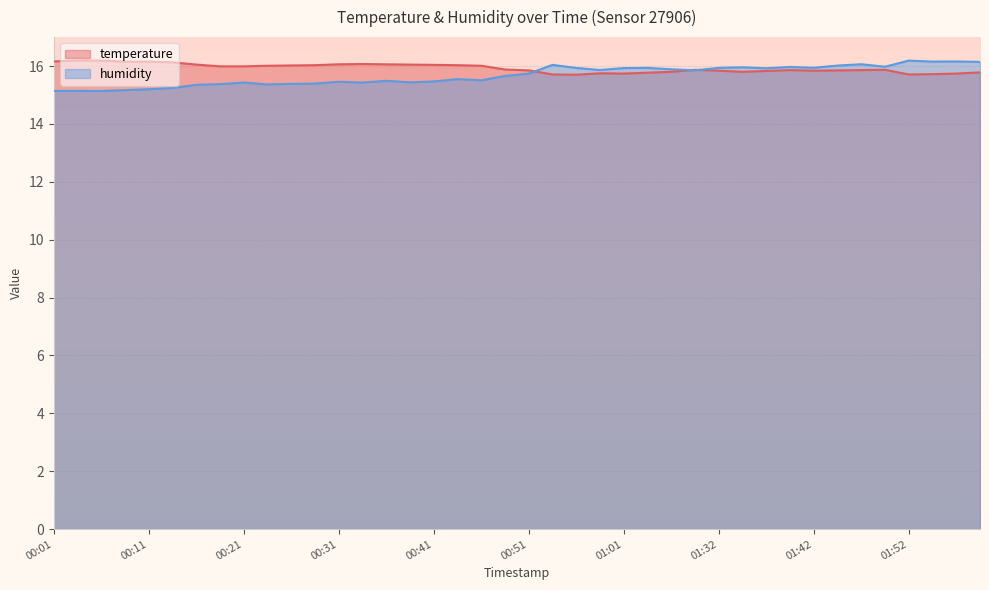

Reading left to right, what are all the values shown in this chart?

temperature: 00:01=16.2	00:04=16.2	00:06=16.2	00:09=16.1	00:11=16.1	00:13=16.1	00:16=16.1	00:18=16.0	00:21=16.0	00:23=16.0	00:26=16.0	00:29=16.0	00:31=16.1	00:34=16.1	00:36=16.1	00:39=16.1	00:41=16.0	00:44=16.0	00:46=16.0	00:49=15.9	00:51=15.8	00:54=15.7	00:56=15.7	00:59=15.8	01:01=15.7	01:04=15.8	01:06=15.8	01:09=15.9	01:32=15.8	01:34=15.8	01:37=15.8	01:39=15.9	01:42=15.8	01:44=15.8	01:47=15.9	01:49=15.9	01:52=15.7	01:54=15.7	01:57=15.7	01:59=15.8
humidity: 00:01=15.1	00:04=15.1	00:06=15.1	00:09=15.2	00:11=15.2	00:13=15.2	00:16=15.4	00:18=15.4	00:21=15.4	00:23=15.4	00:26=15.4	00:29=15.4	00:31=15.5	00:34=15.4	00:36=15.5	00:39=15.4	00:41=15.5	00:44=15.5	00:46=15.5	00:49=15.7	00:51=15.7	00:54=16.0	00:56=15.9	00:59=15.9	01:01=15.9	01:04=15.9	01:06=15.9	01:09=15.9	01:32=15.9	01:34=16.0	01:37=15.9	01:39=16.0	01:42=15.9	01:44=16.0	01:47=16.1	01:49=16.0	01:52=16.2	01:54=16.2	01:57=16.2	01:59=16.1